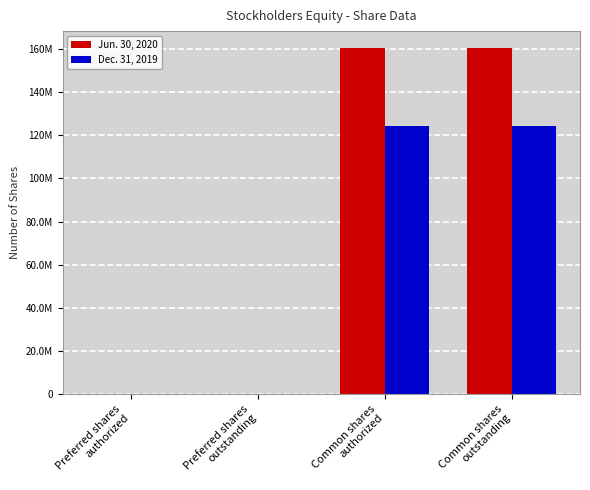

What is the minimum value shown in the chart?

28092